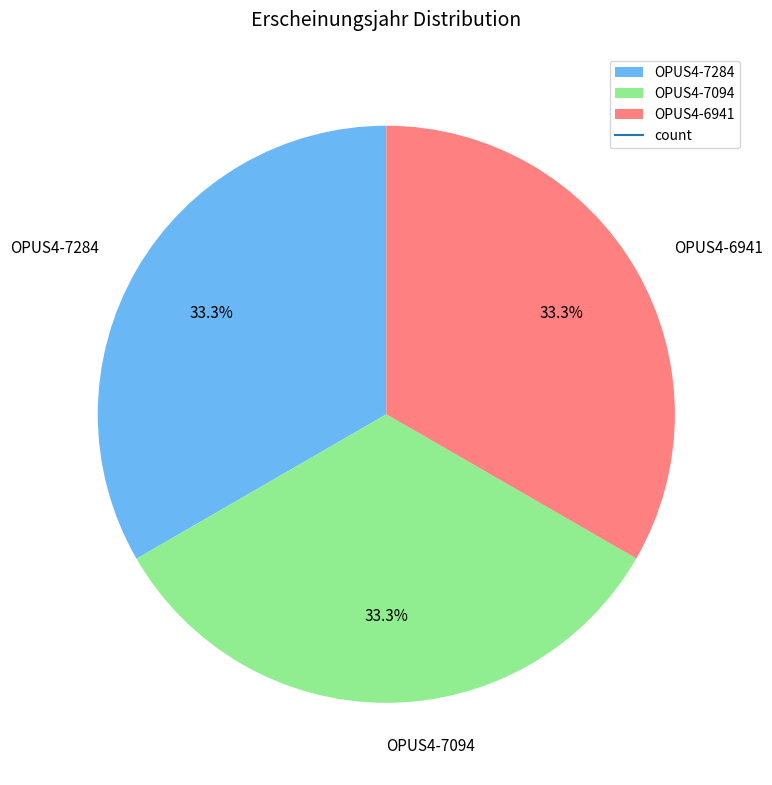

Does OPUS4-7094 account for over 50% of the chart?

No